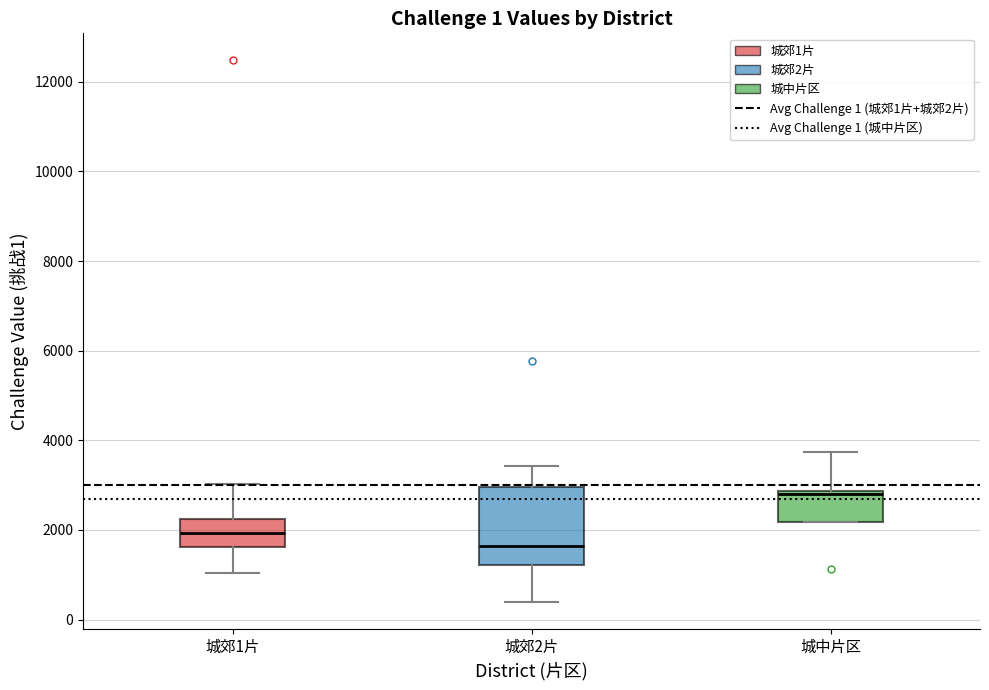

Which box is the tallest, from its lower edge to its upper edge?

城郊2片